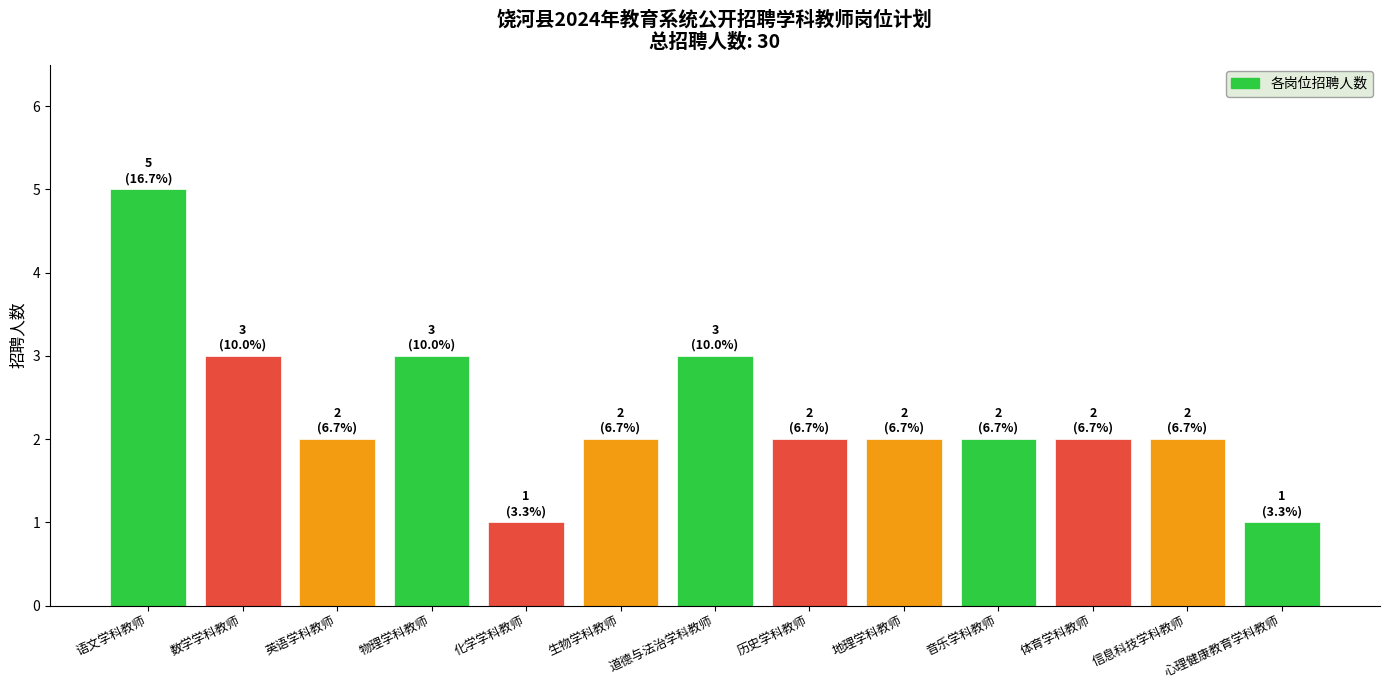

The value at 体育学科教师 is 1. True or false?

False